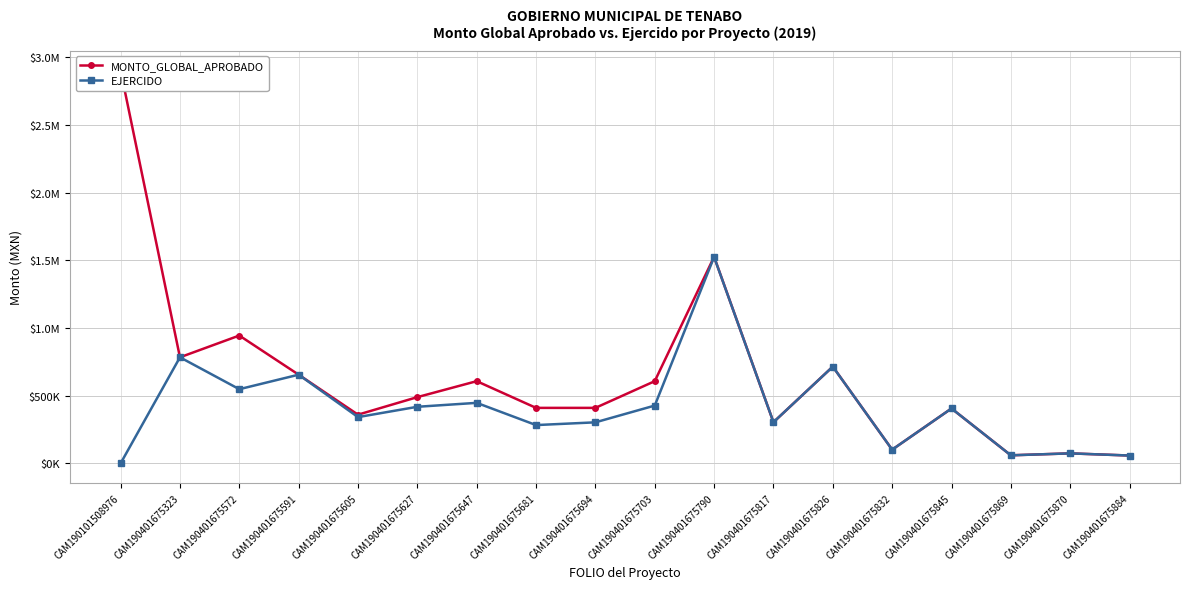

What is the spread (max minus min) of values at CAM190401675572?

396368.1